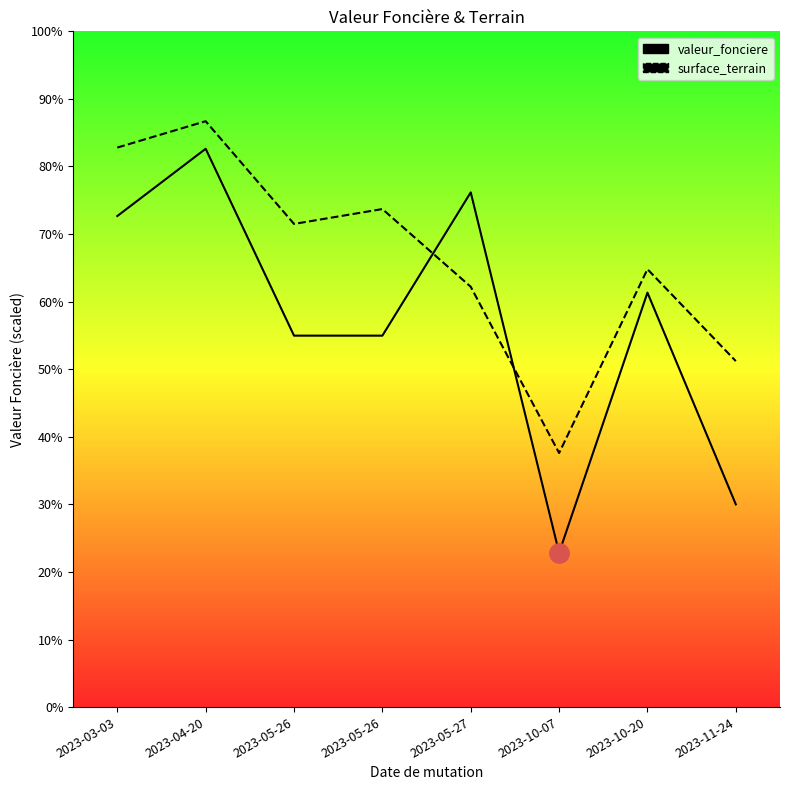

How many lines are shown in the chart?

2